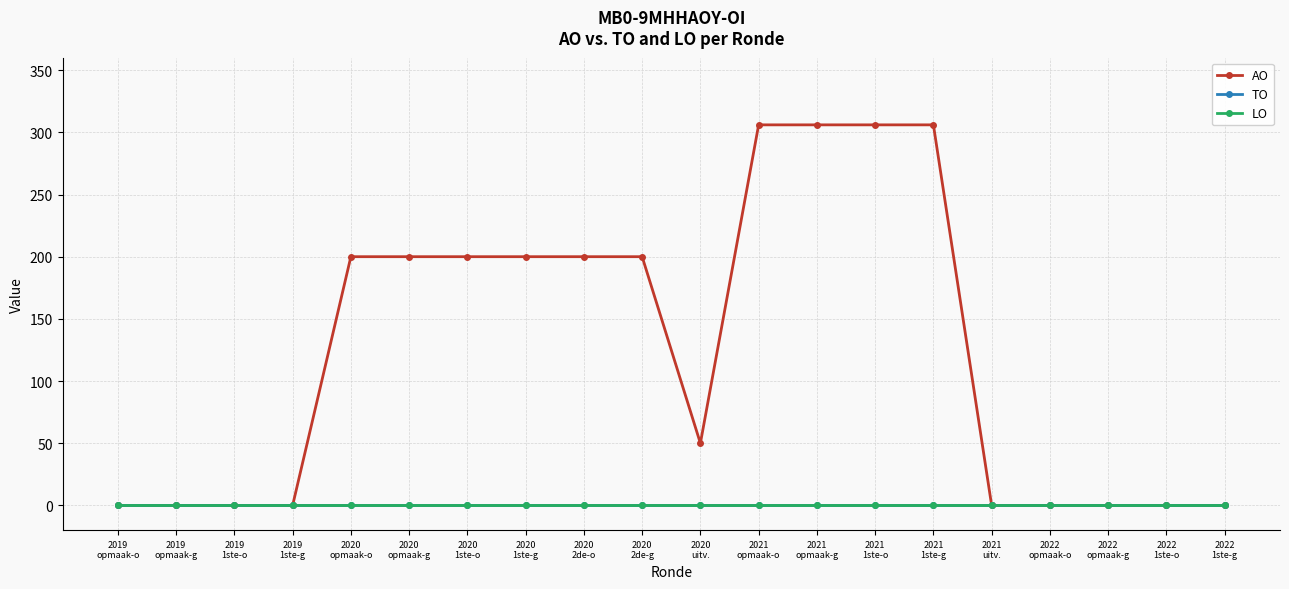

What is the difference between the AO values at 2020
2de-g and 2019
opmaak-o?

200